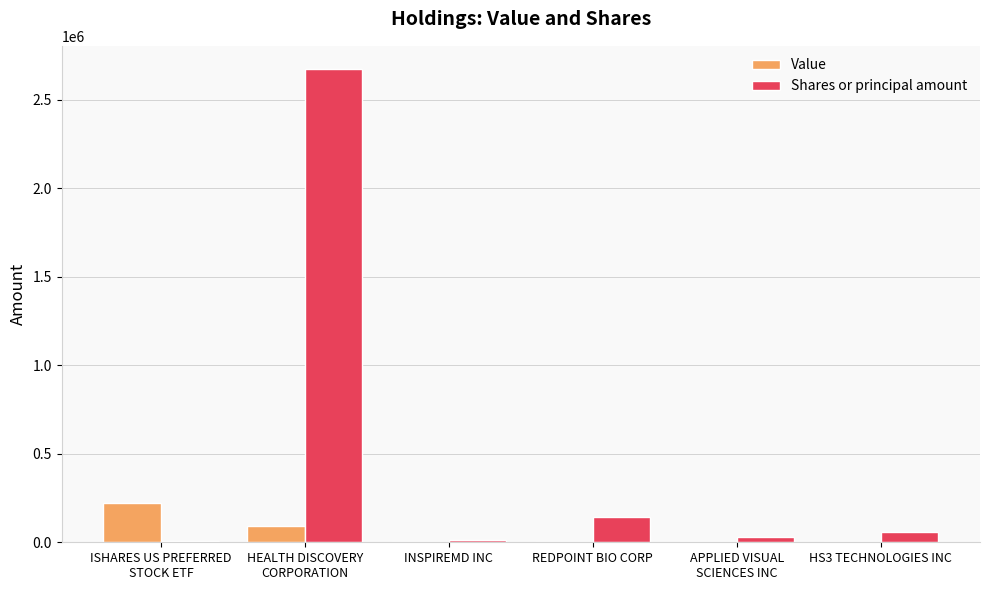

At which label is Shares or principal amount closest to 1338291?

REDPOINT BIO CORP